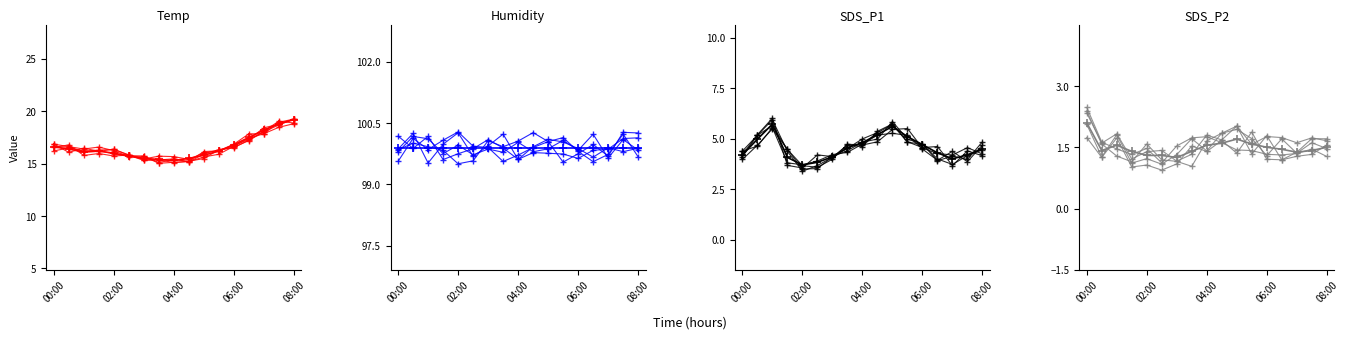

What is the minimum value shown in the chart?

0.9